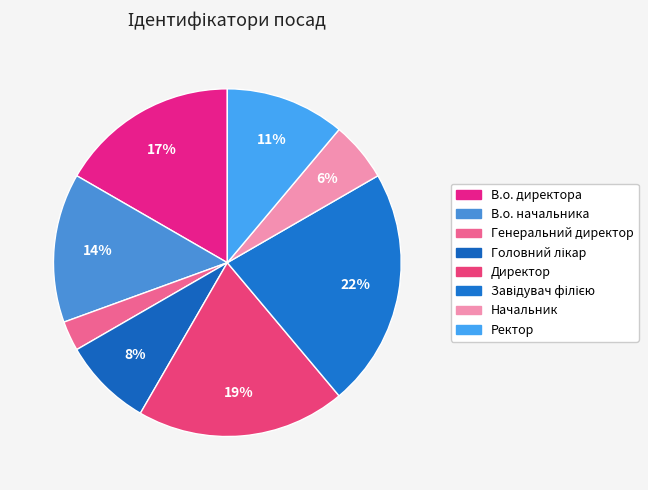

Does Генеральний директор account for over 50% of the chart?

No